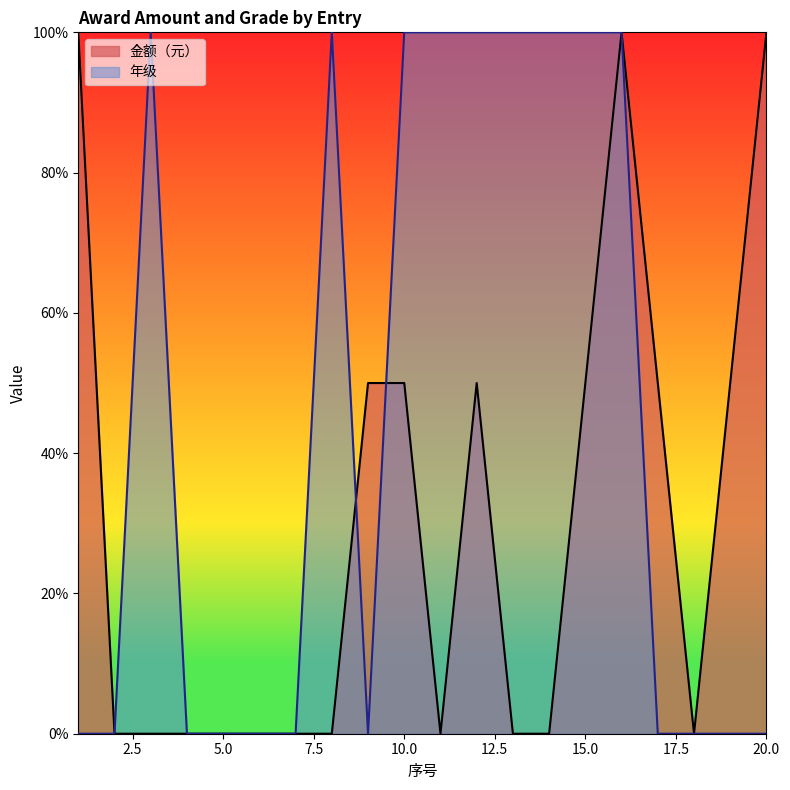

How many 金额（元） values are between 0 and 50?

17